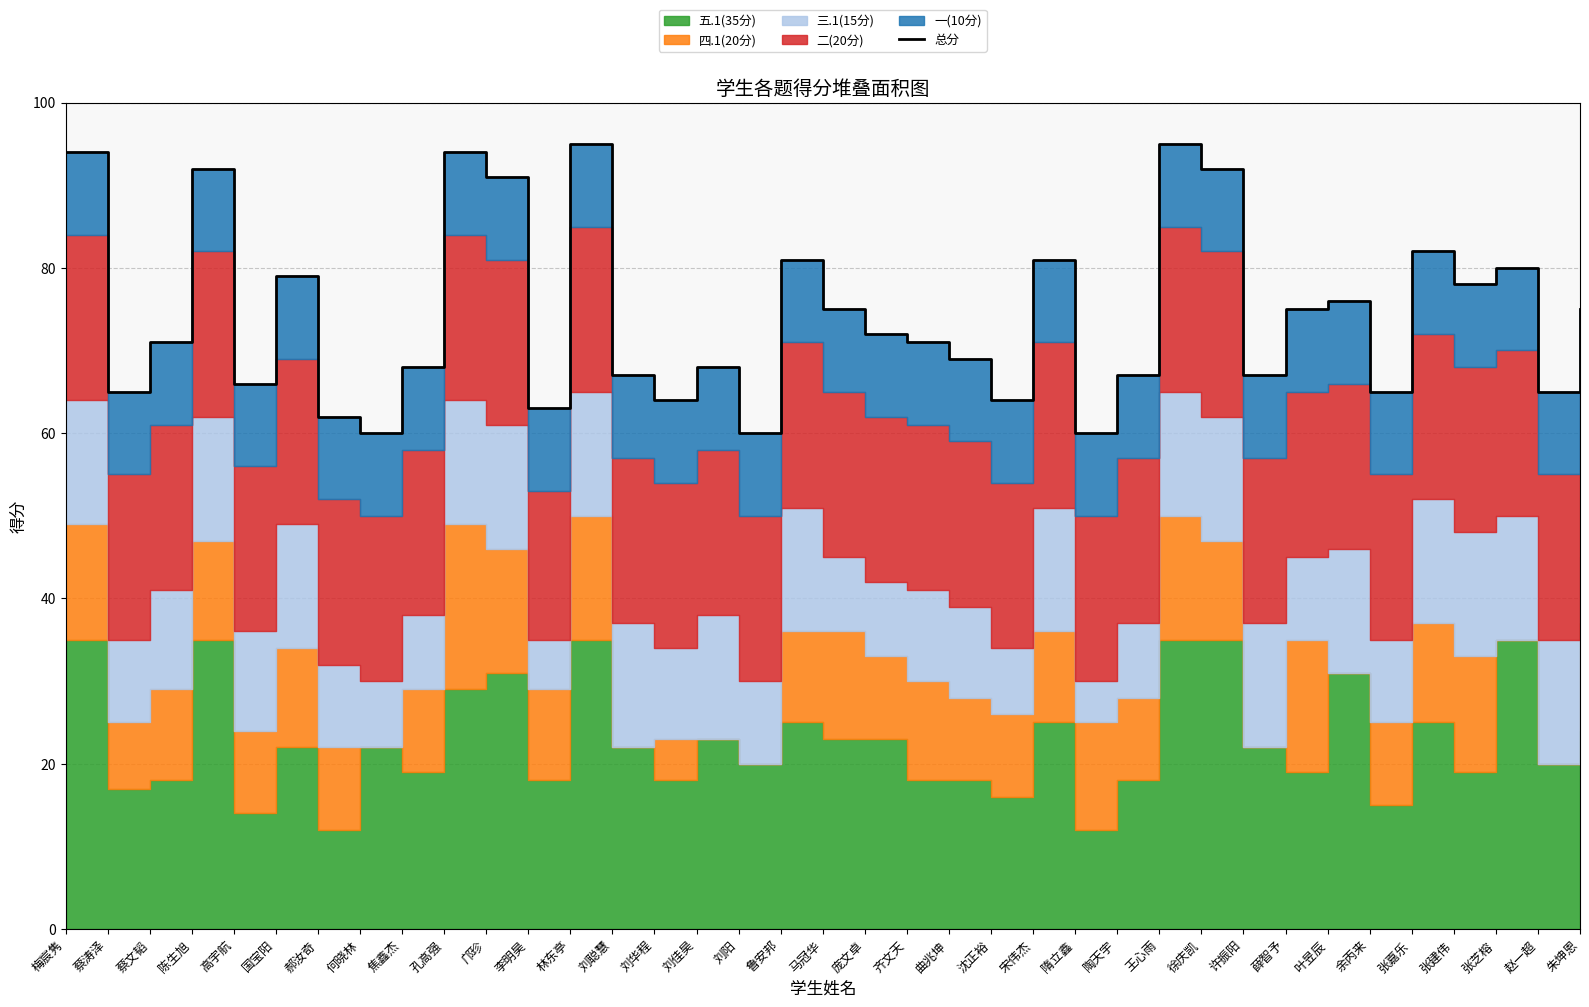

What is the difference between the second highest and second lowest values?

35